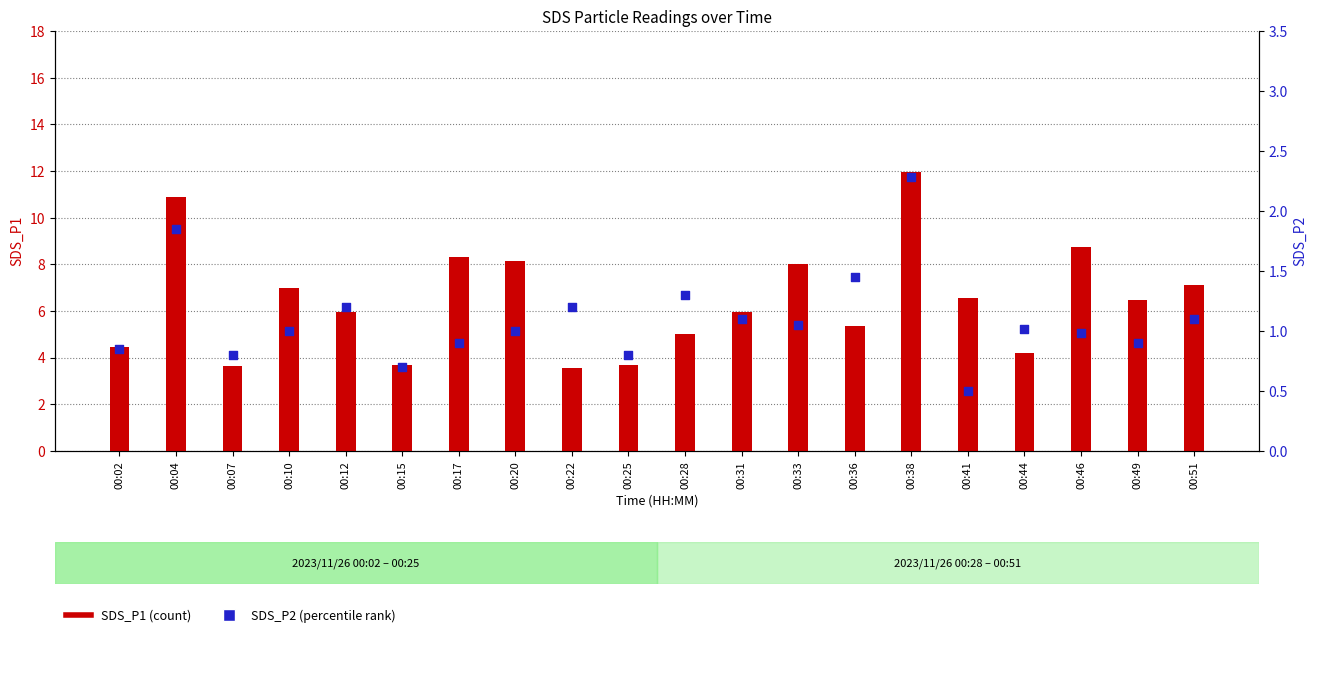

At which category is the sum across all series the highest?

00:38